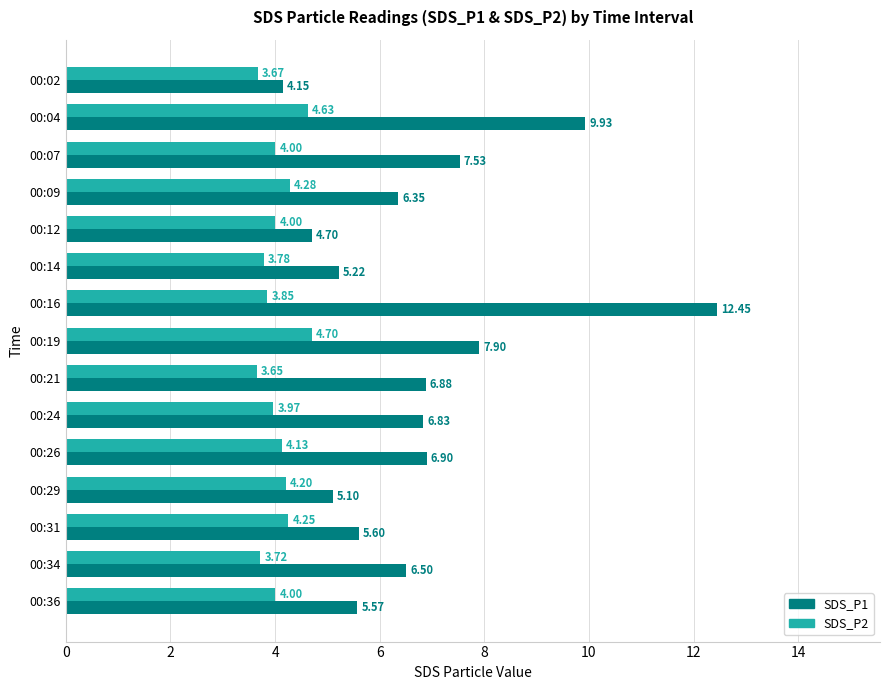

What are all the series names shown in the legend?

SDS_P1, SDS_P2